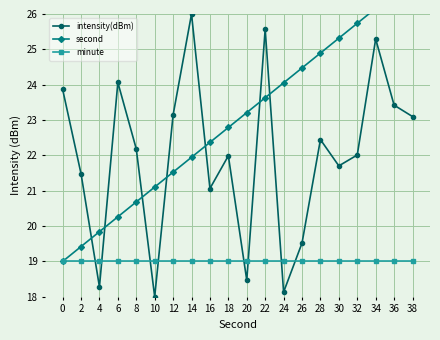

Reading left to right, extract all data points from this chart.

intensity(dBm): 0=23.9	2=21.5	4=18.3	6=24.1	8=22.2	10=18.0	12=23.1	14=26.0	16=21.1	18=22.0	20=18.5	22=25.6	24=18.1	26=19.5	28=22.4	30=21.7	32=22.0	34=25.3	36=23.4	38=23.1
second: 0=19.0	2=19.4	4=19.8	6=20.3	8=20.7	10=21.1	12=21.5	14=21.9	16=22.4	18=22.8	20=23.2	22=23.6	24=24.1	26=24.5	28=24.9	30=25.3	32=25.7	34=26.2	36=26.6	38=27.0
minute: 0=19.0	2=19.0	4=19.0	6=19.0	8=19.0	10=19.0	12=19.0	14=19.0	16=19.0	18=19.0	20=19.0	22=19.0	24=19.0	26=19.0	28=19.0	30=19.0	32=19.0	34=19.0	36=19.0	38=19.0